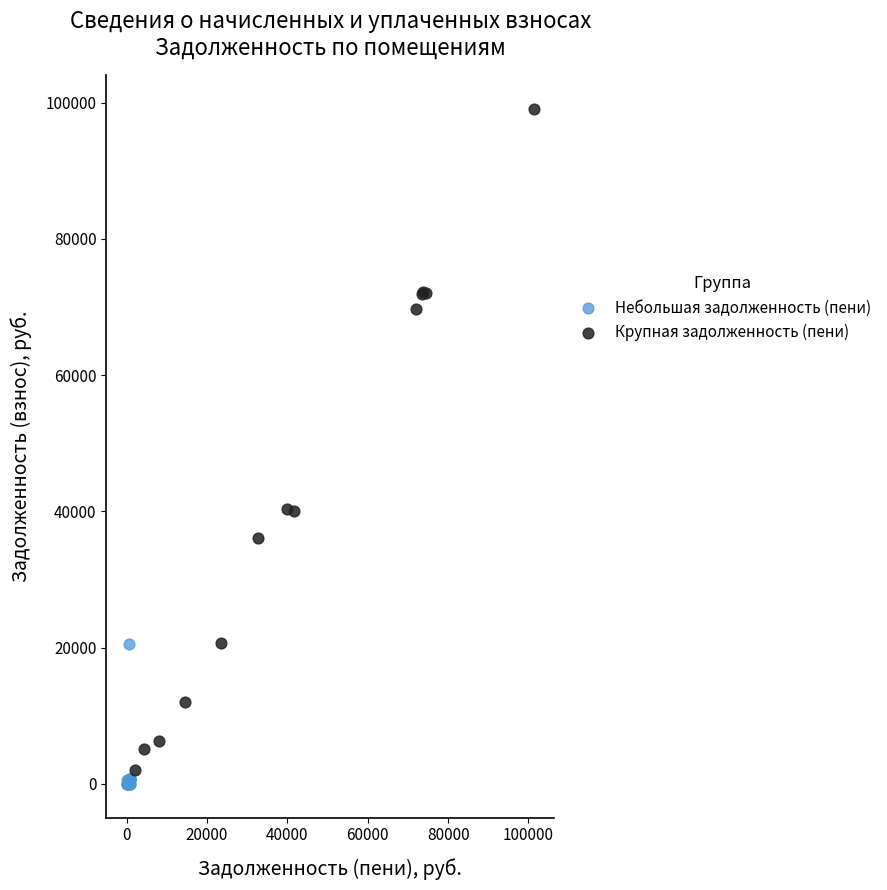

Which series has the widest spread of Y values?

Крупная задолженность (пени)